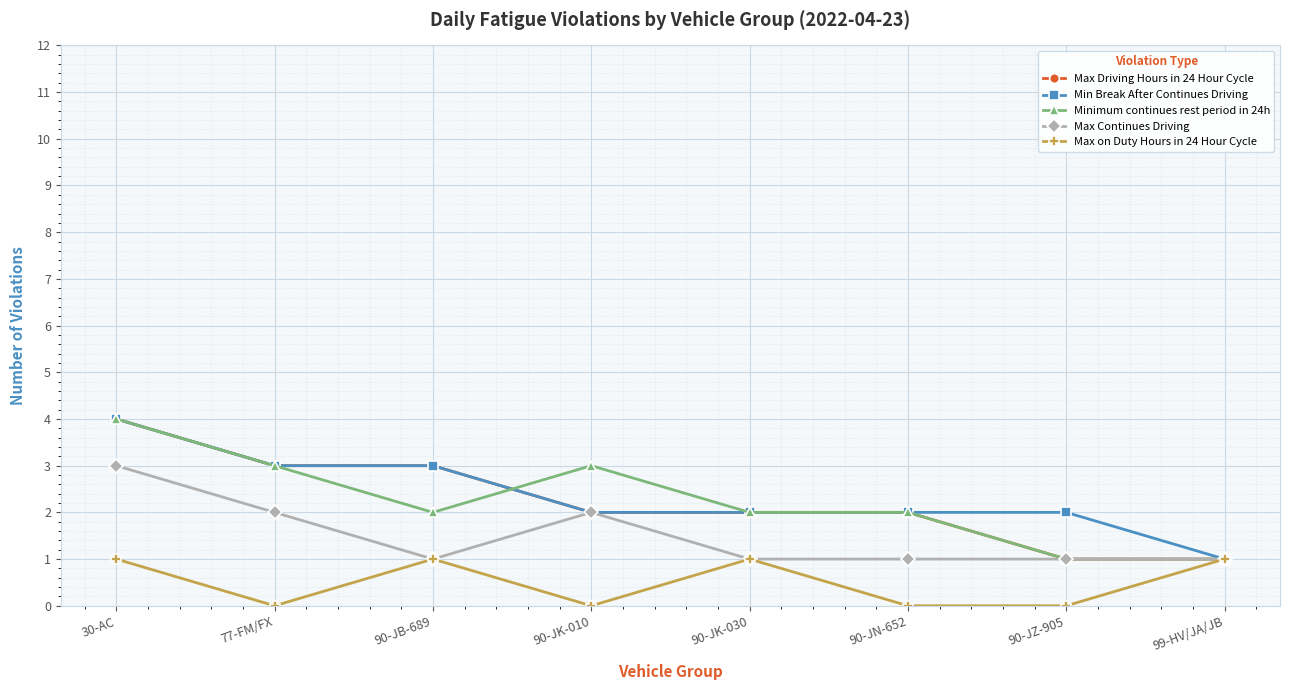

What is the difference between the highest and lowest values at 77-FM/FX?

3